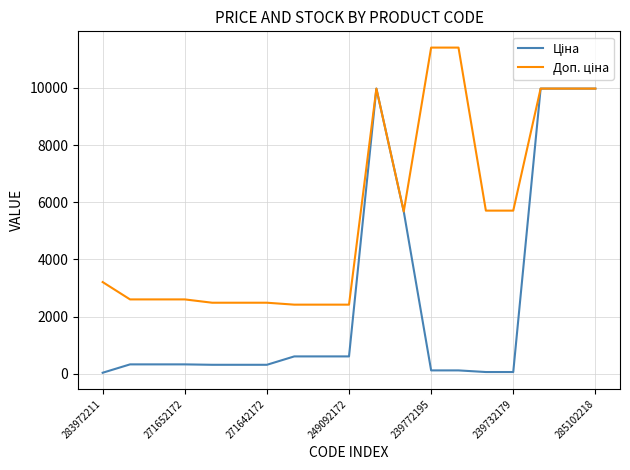

What is the maximum value shown in the chart?

11410.0